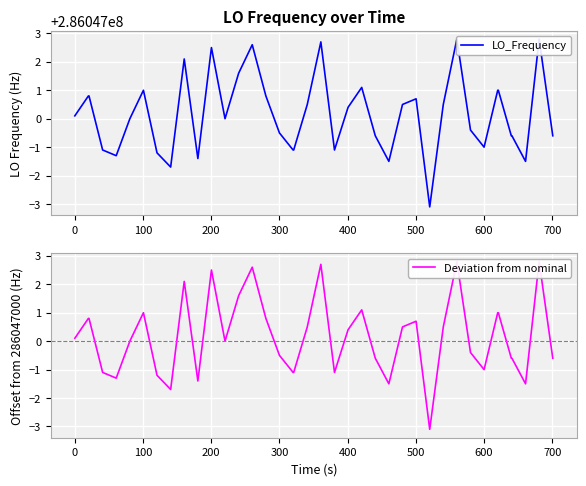

What is the average value of the LO_Frequency series?

286047000.1